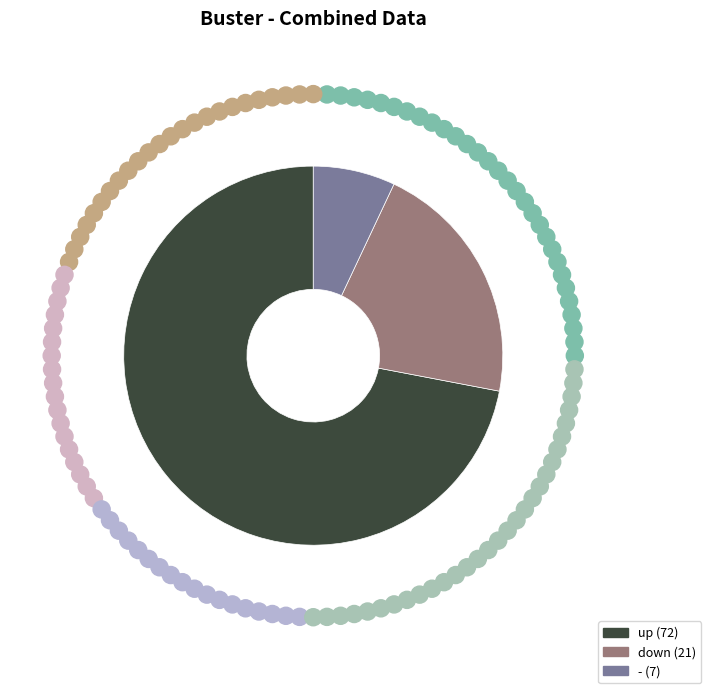

The down slice represents 12% of the pie. True or false?

False